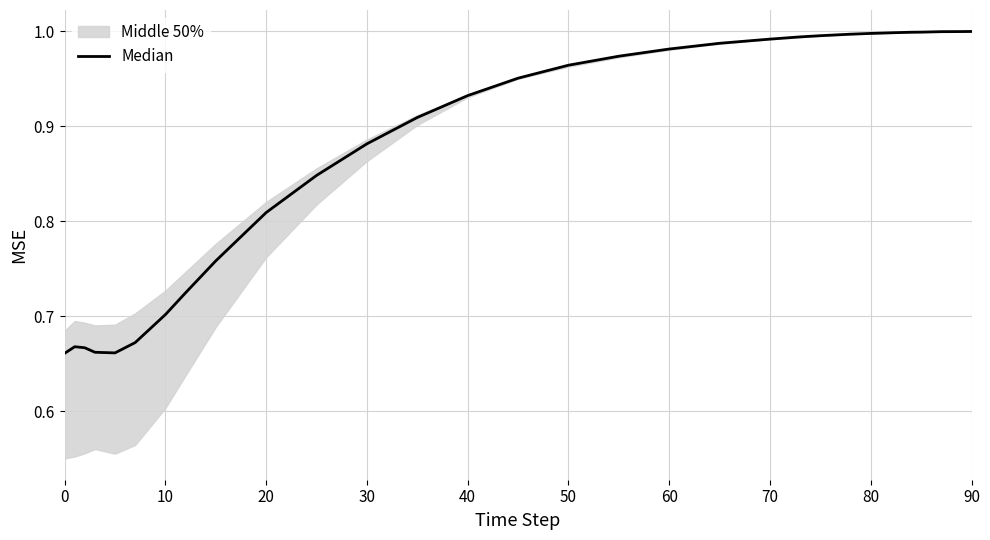

How many interior local valleys (lower than both neighbors) does the data have?

1